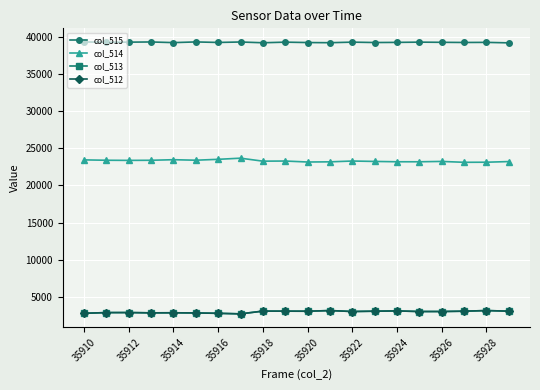

What is the minimum value shown in the chart?

2725